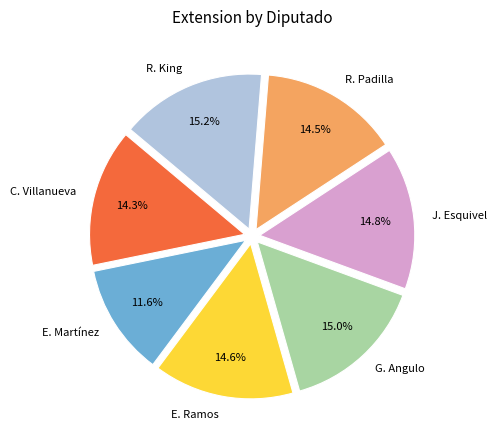

To the nearest percent, what is the difference between the largest and smallest slice percentages?

4%